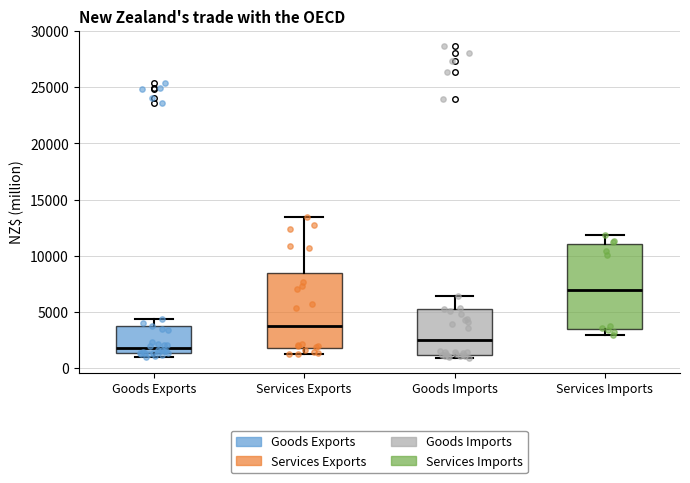

Where does the upper whisker of the box for Goods Exports end on the y-axis? The values are not printed on the chart, so give them approximately, as read against the axis.

4500